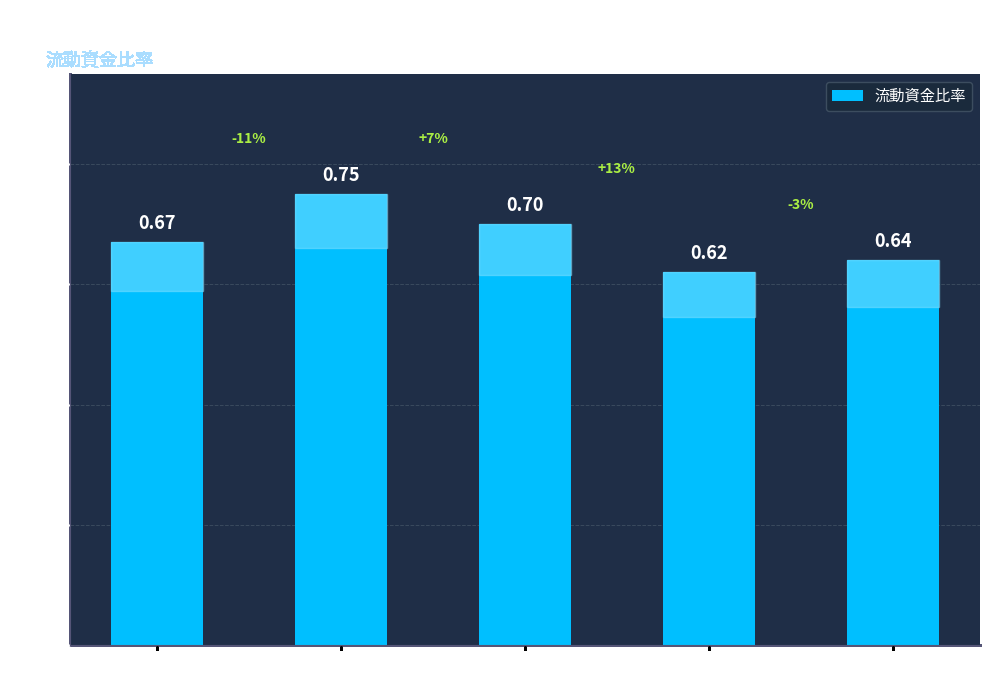

List the labels in order of value, largest first.

2016, 2015, 2017, 2013, 2014